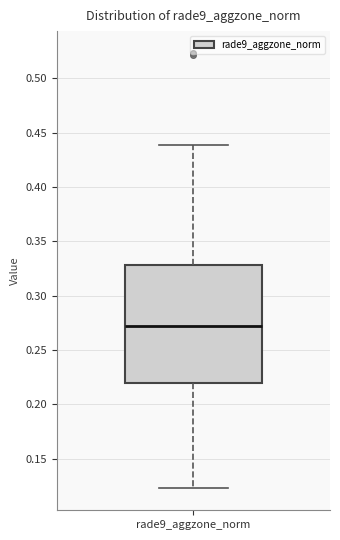

Transcribe this box plot: give where the median line is, the range the box spans, and where the two whiskers end, as read against the y-axis. The values are not printed on the chart, so give them approximately, as read against the axis.

median 0.270, box 0.220 to 0.330, whiskers 0.125 to 0.440